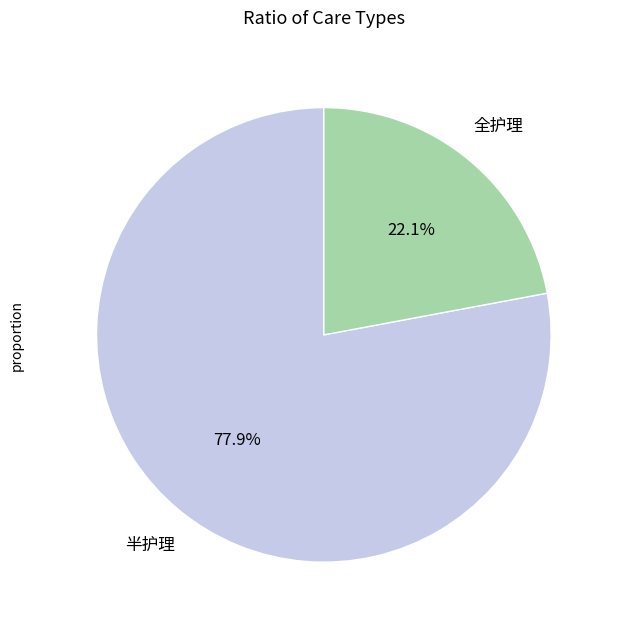

Is there any slice that represents more than half of the pie?

Yes